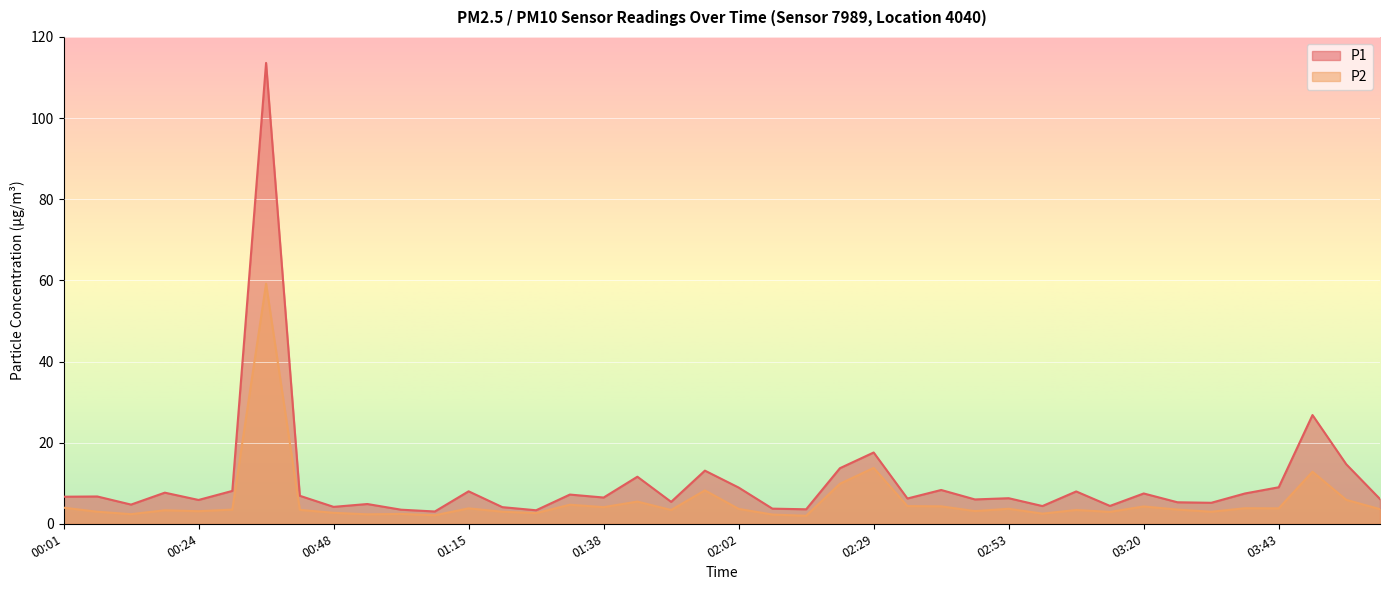

What is the difference between the maximum and minimum values in the P1 series?

110.6